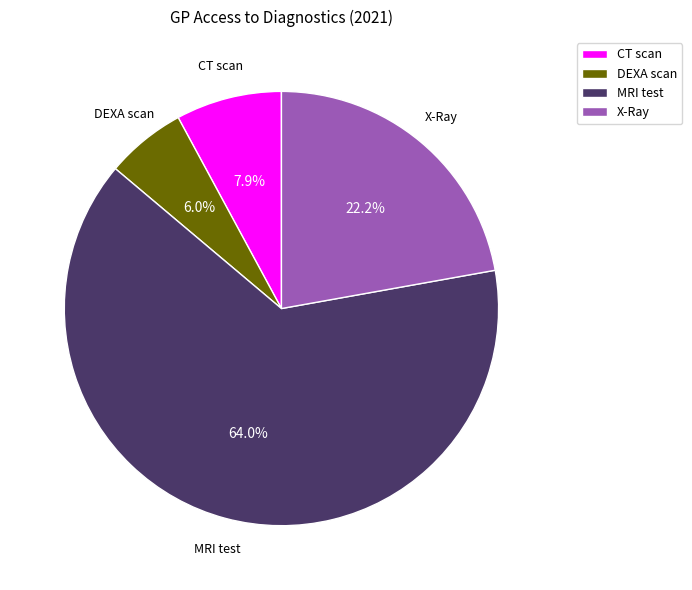

Count the number of slices in the pie.

4